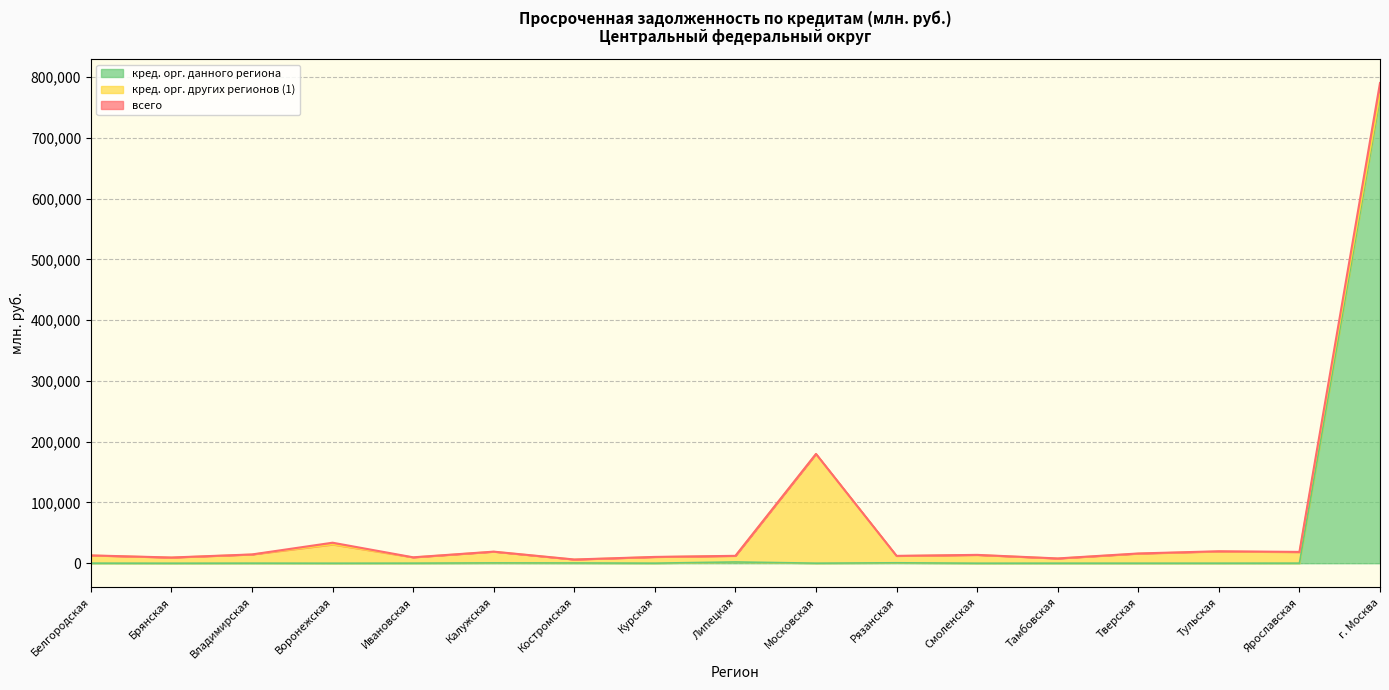

What is the maximum value shown in the chart?

790106